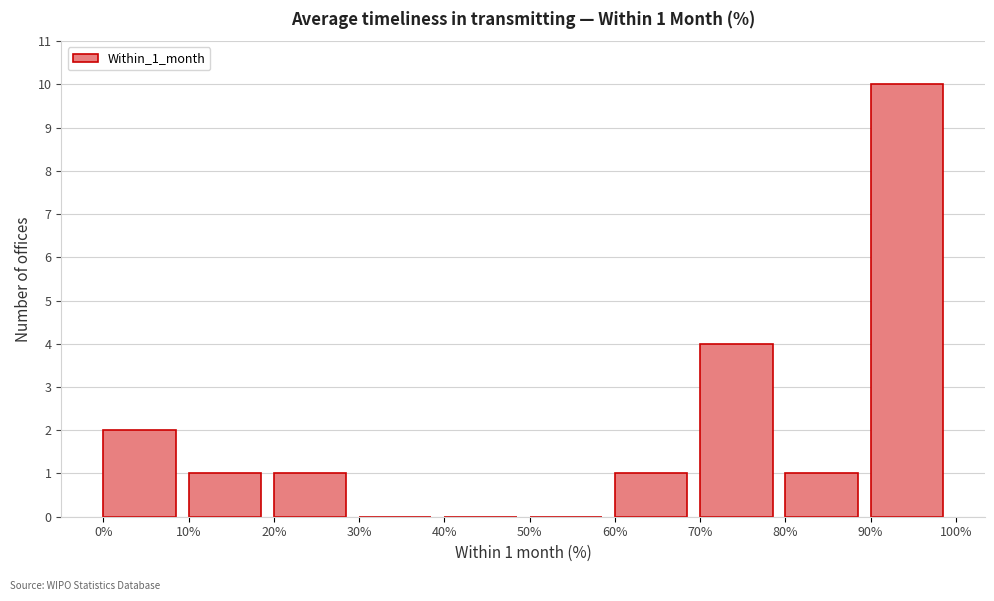

Which range on the x-axis has the tallest bar?

90% to 100%